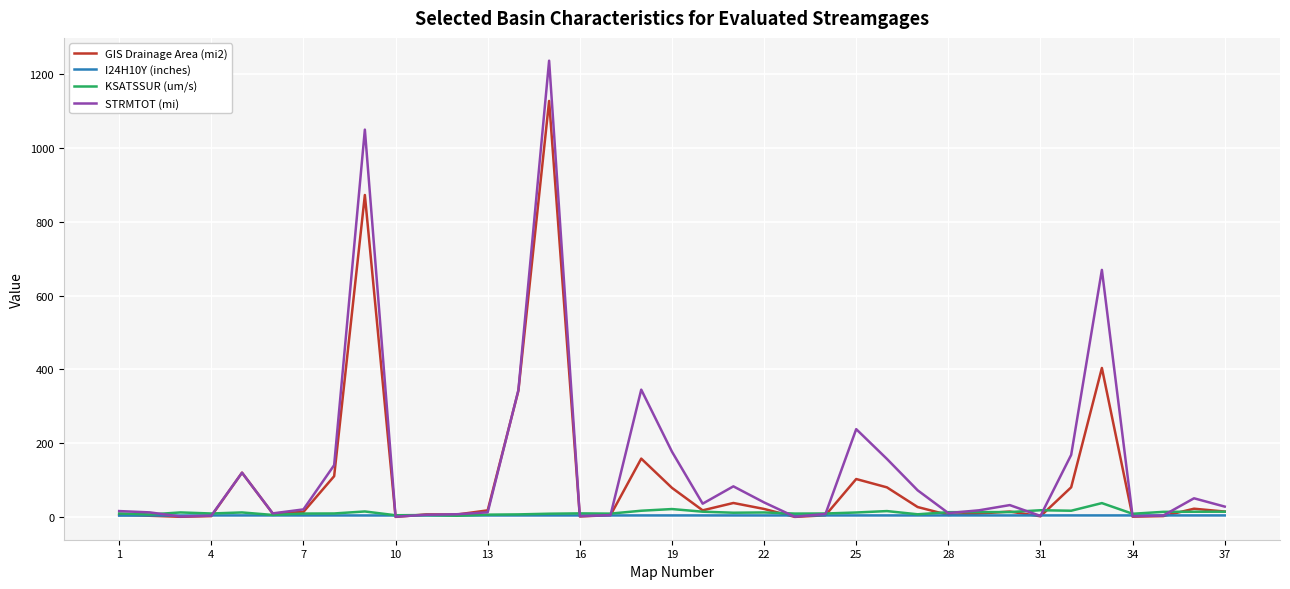

Which series has the largest range (max minus min)?

STRMTOT (mi)